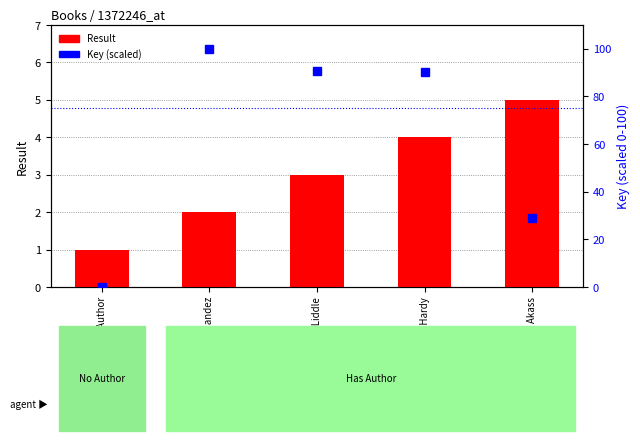

Reading left to right, list all the values displayed in this chart.

Result: No Author=1.0	Caroline Fernandez=2.0	Charlotte Liddle=3.0	Emma Hardy=4.0	Susan Akass=5.0
Key (scaled): No Author=0.0	Caroline Fernandez=100.0	Charlotte Liddle=90.8	Emma Hardy=90.4	Susan Akass=29.1